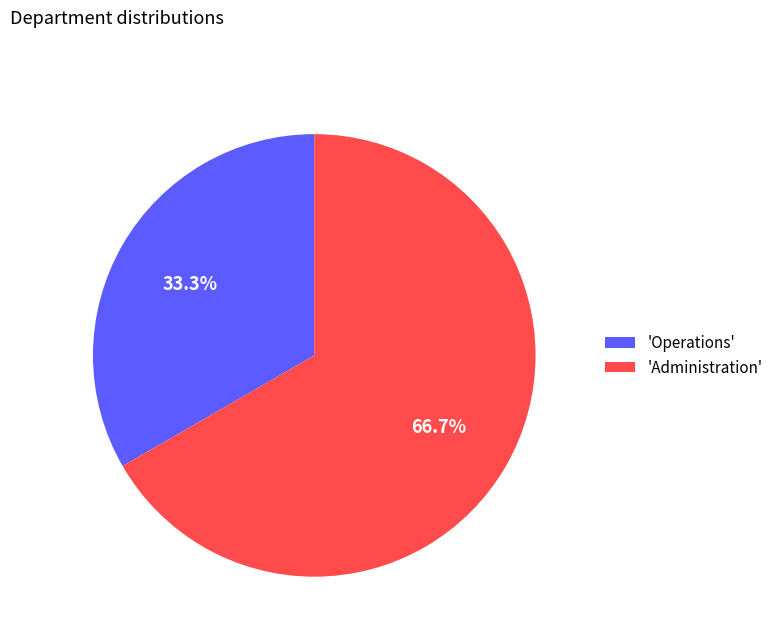

Which category has the smallest portion of the pie?

'Operations'